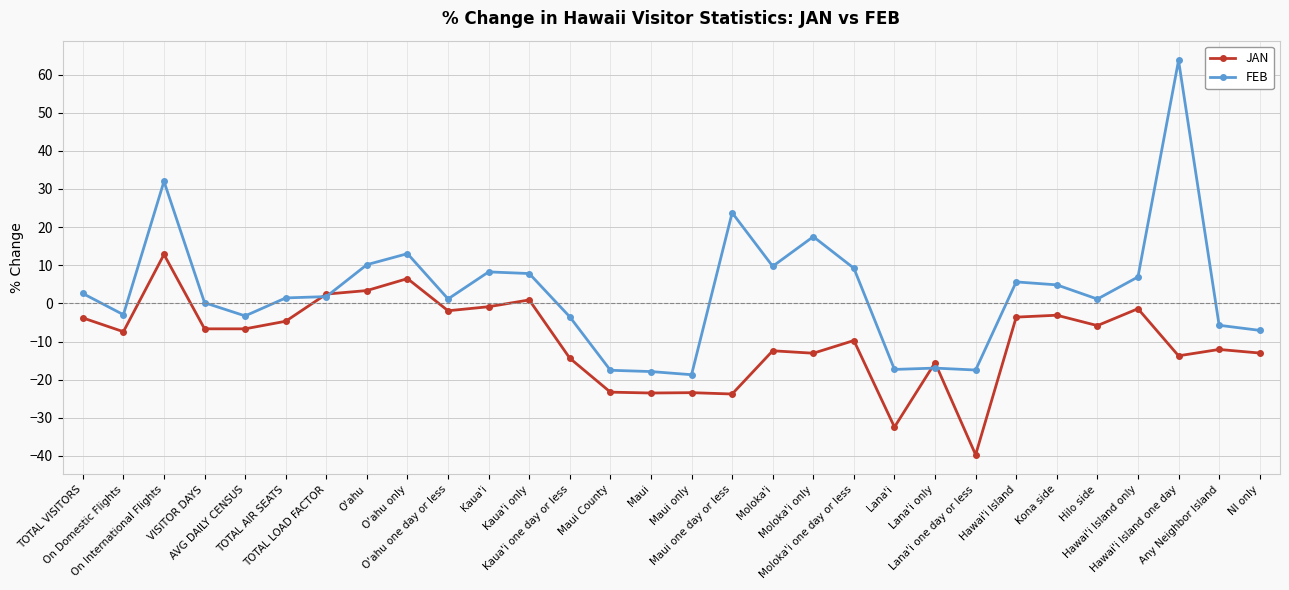

True or false: JAN has more than 2 points higher than both neighbors.

True